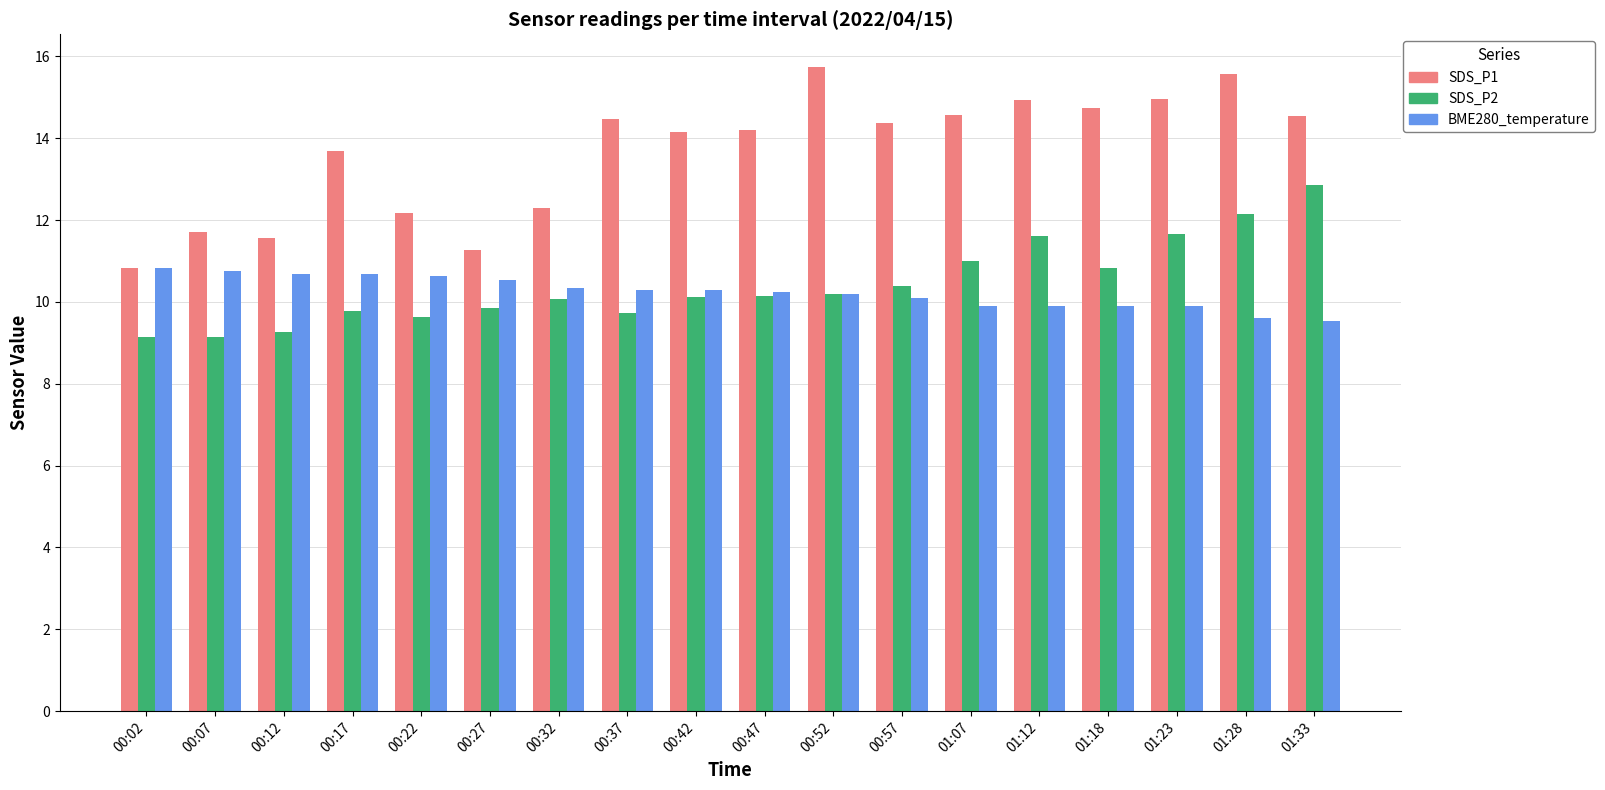

At which label does SDS_P2 reach its peak?

01:33